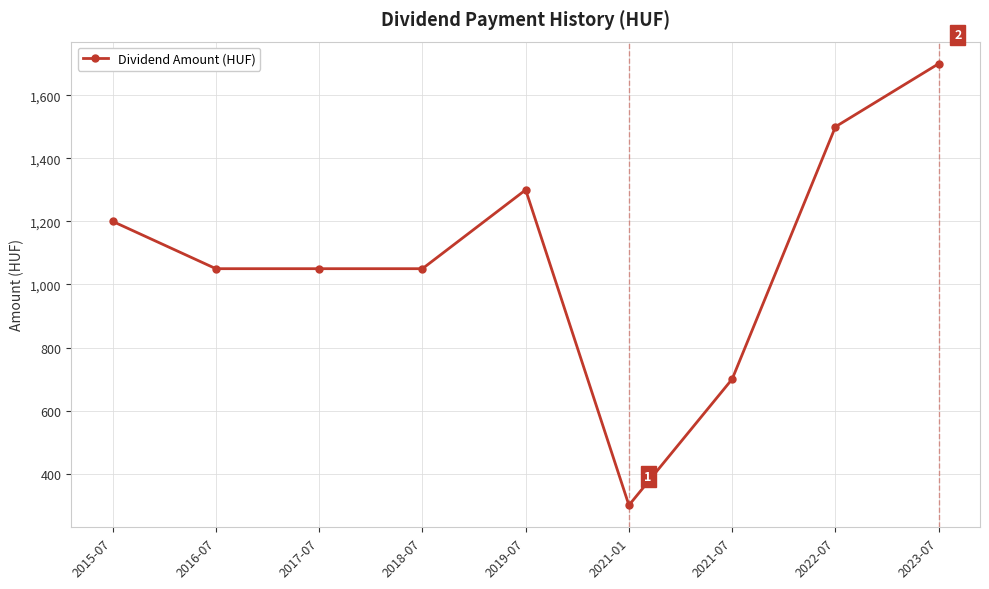

What is the difference between the maximum and second lowest values?

1000